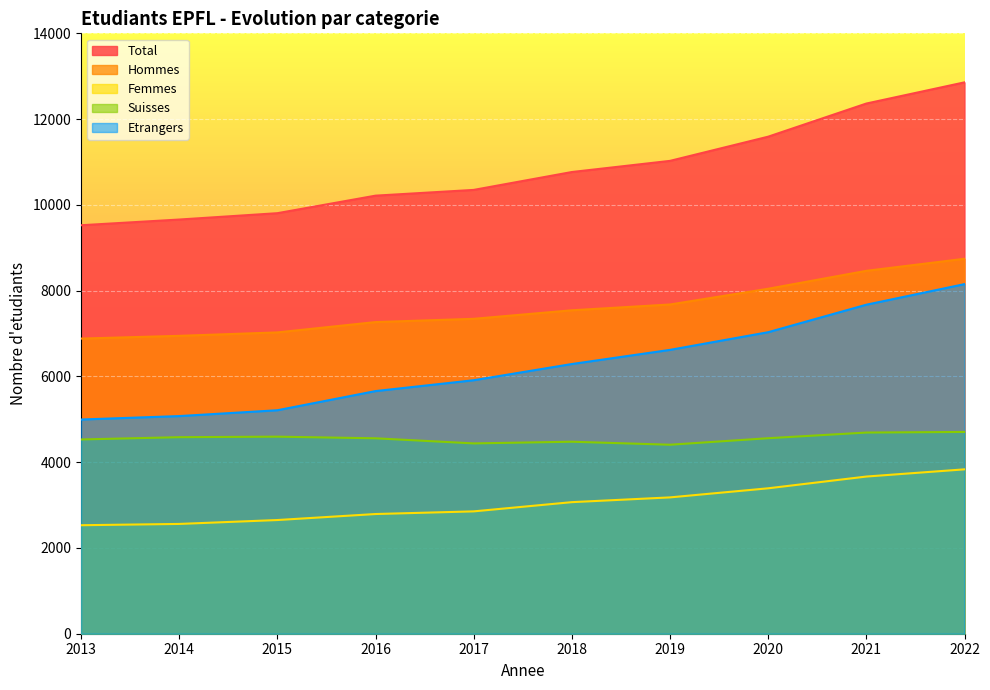

True or false: Total and Suisses cross at least once.

False